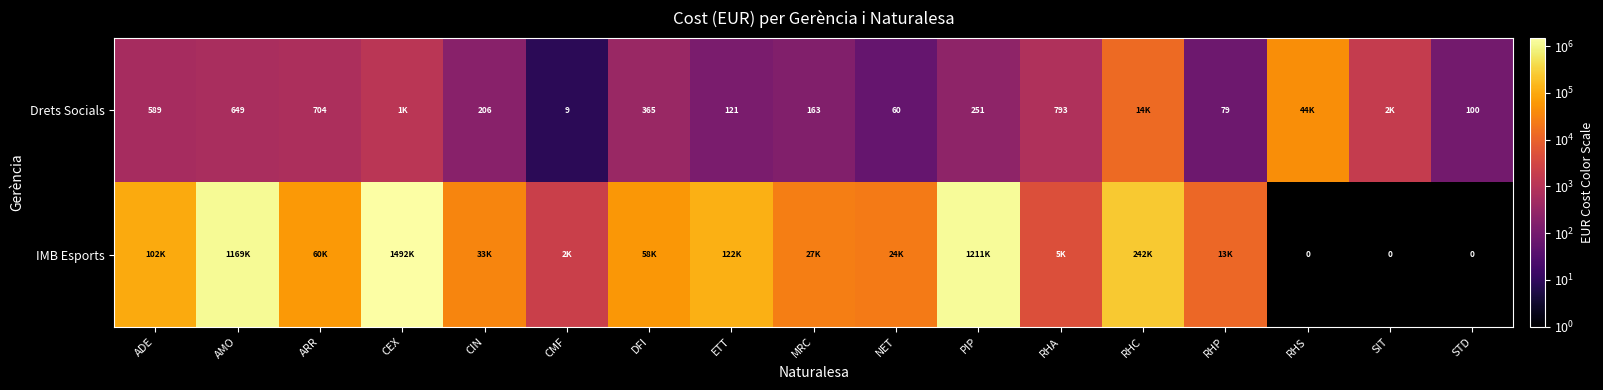

Rank the categories by Drets Socials value from highest to lowest.

RHS, RHC, SIT, CEX, RHA, ARR, AMO, ADE, DFI, PIP, CIN, MRC, ETT, STD, RHP, NET, CMF